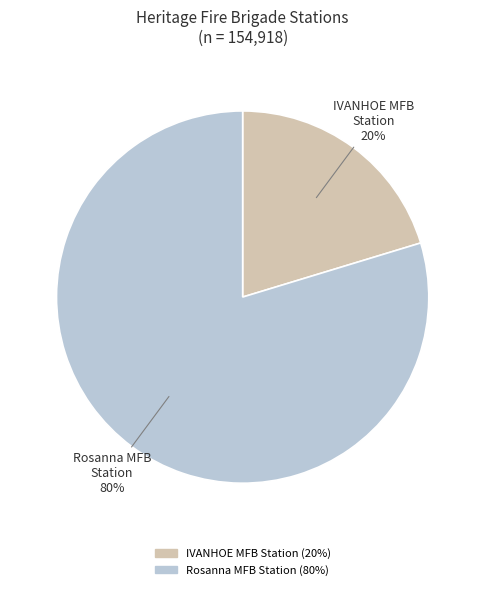

Rank the categories by value from lowest to highest.

IVANHOE MFB Station, Rosanna MFB Station